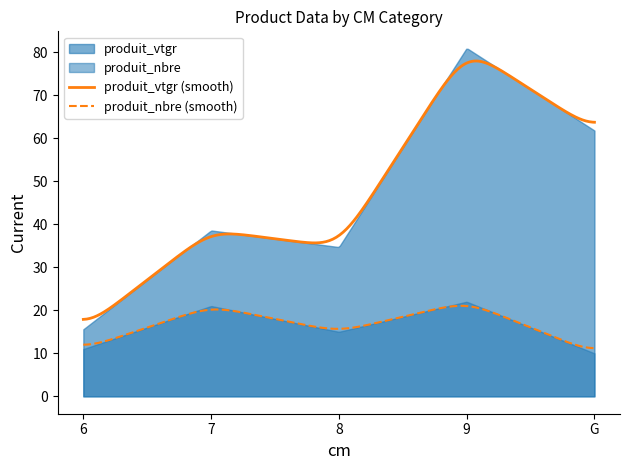

Where is produit_vtgr nearest to the value 48?

7